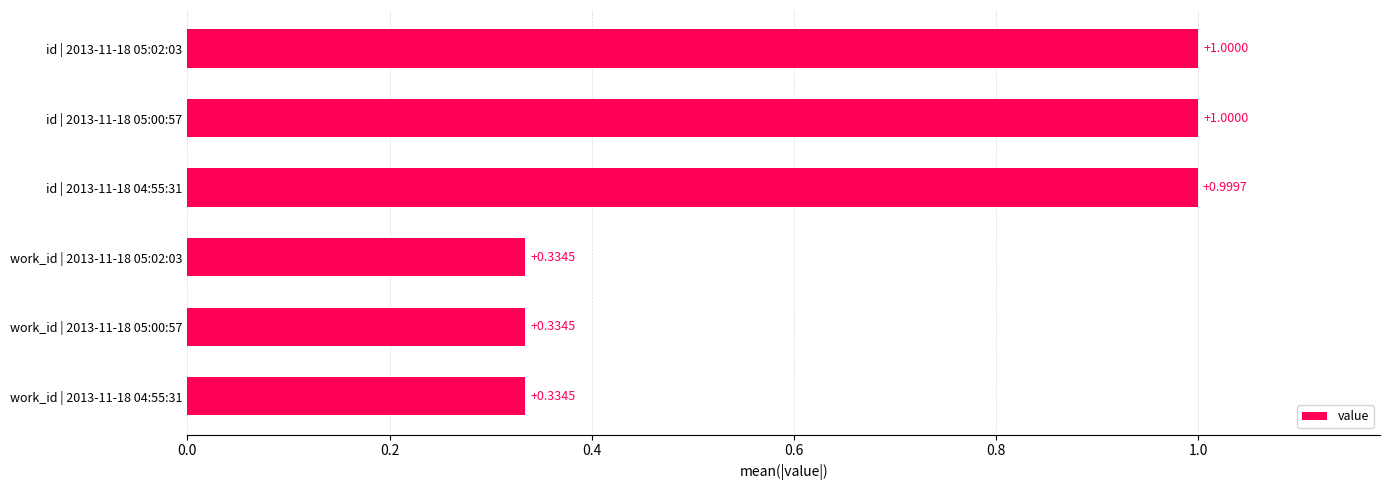

What is the sum of the values at id | 2013-11-18 05:00:57 and work_id | 2013-11-18 05:00:57?

1.3